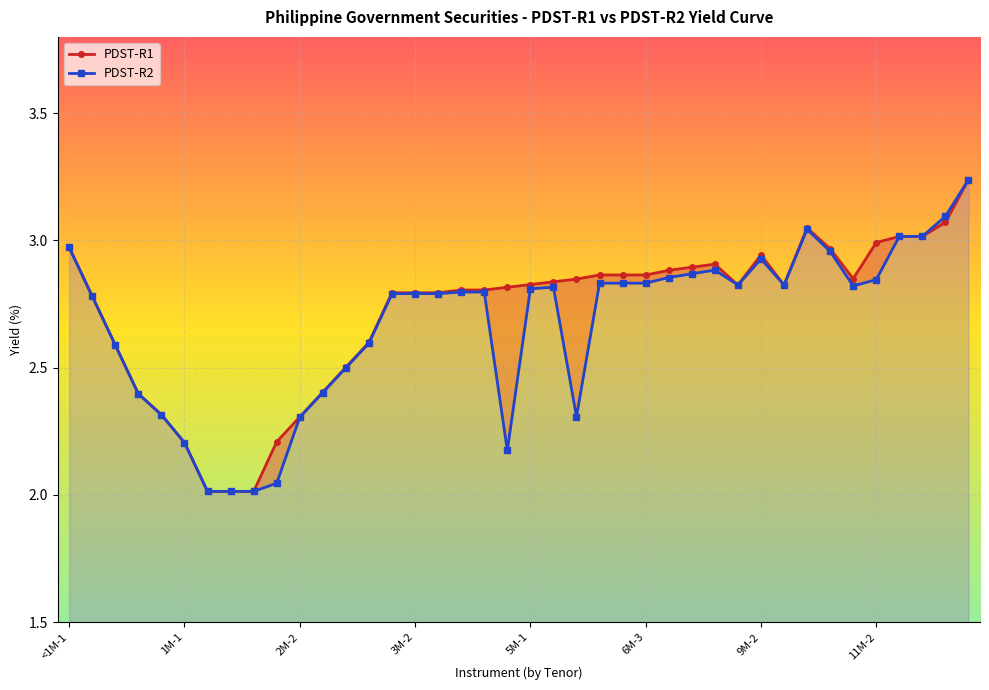

What is the average value of the PDST-R2 series?

2.7